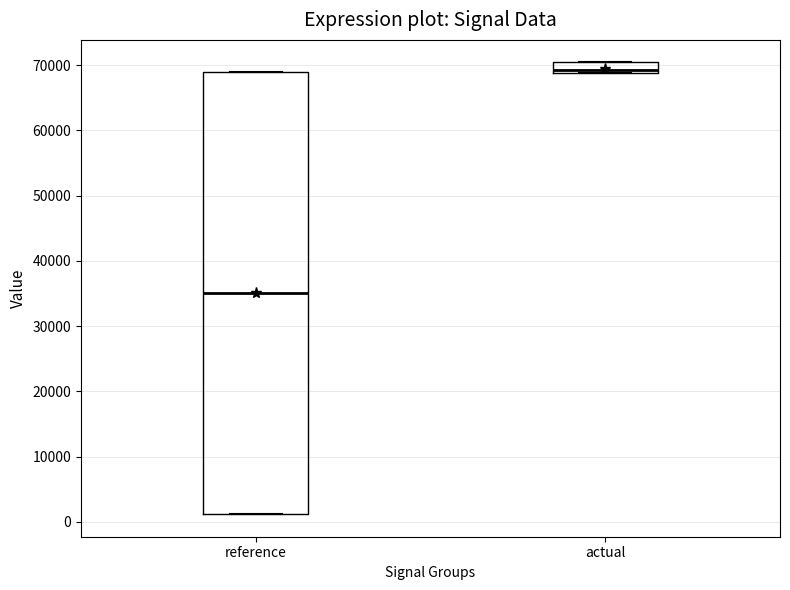

Reading left to right, read every box against the y-axis: the position of its median line, the range the box covers, and the ends of its whiskers. The values are not printed on the chart, so give them approximately, as read against the axis.

reference: median 35000, box 1000 to 69000, whiskers 1000 to 69000
actual: median 69000 (just above the box's lower edge), box 69000 to 70000, whiskers 69000 to 70000